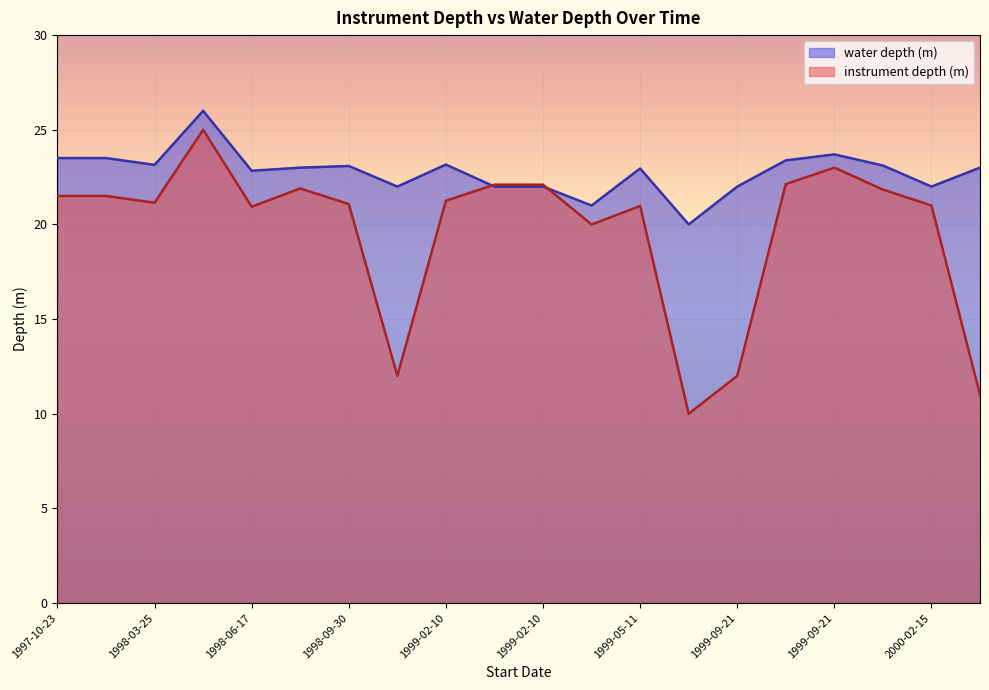

What are all the series names shown in the legend?

water depth (m), instrument depth (m)